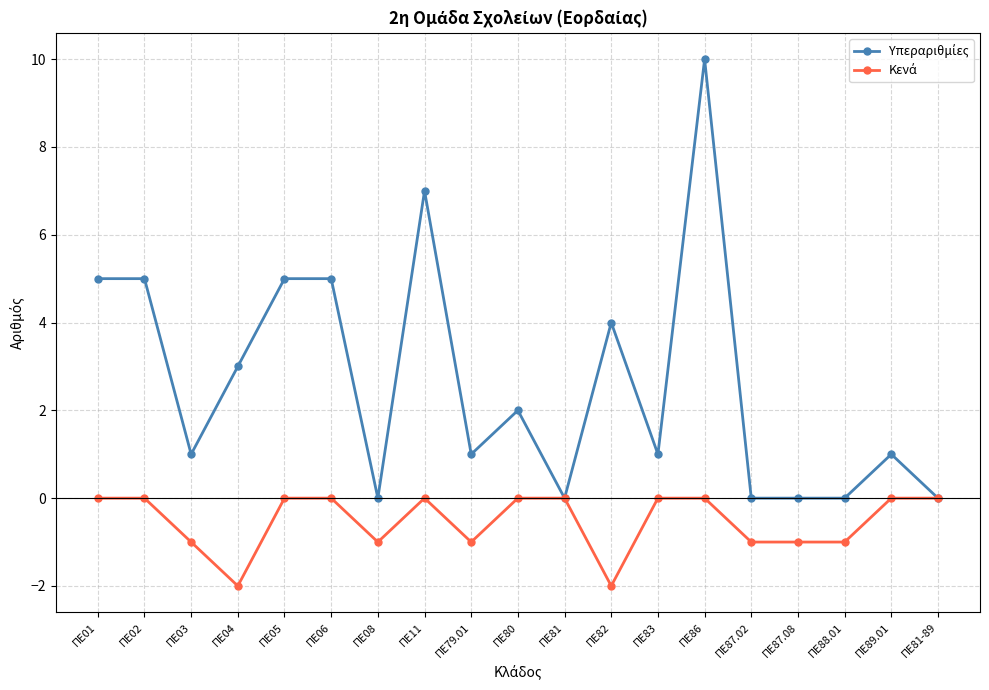

How many distinct data groups are displayed?

2